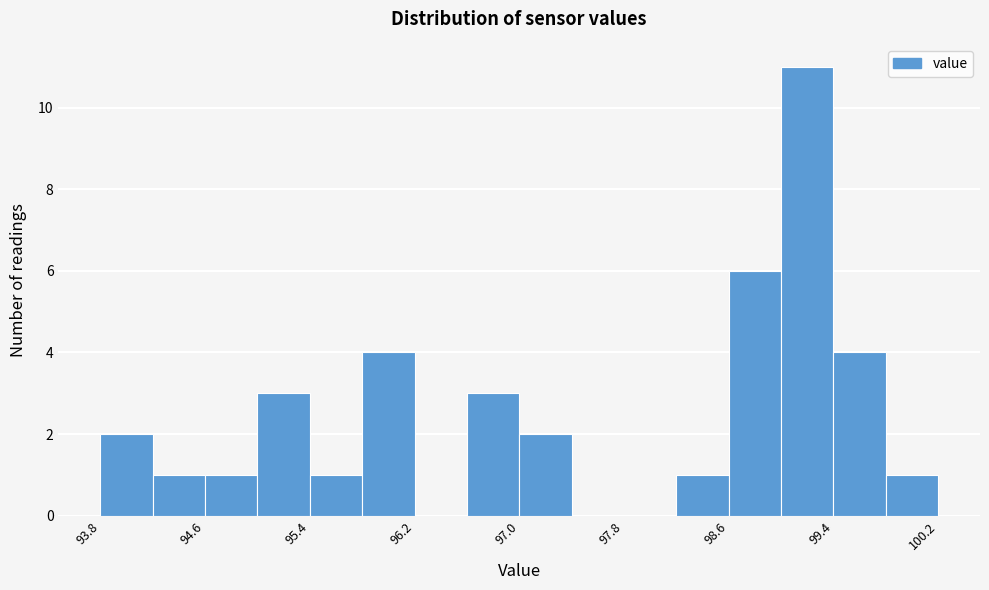

Around what value on the x-axis is the tallest bar? Give the approximate position of its centre, as read against the axis.

99.2